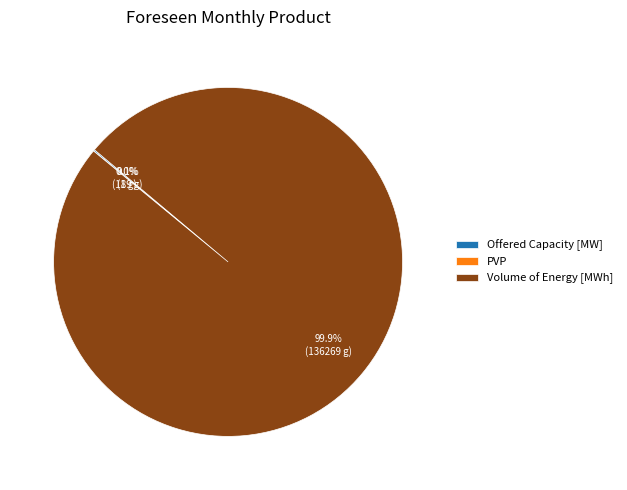

Which slice represents more than half of the pie?

Volume of Energy [MWh]